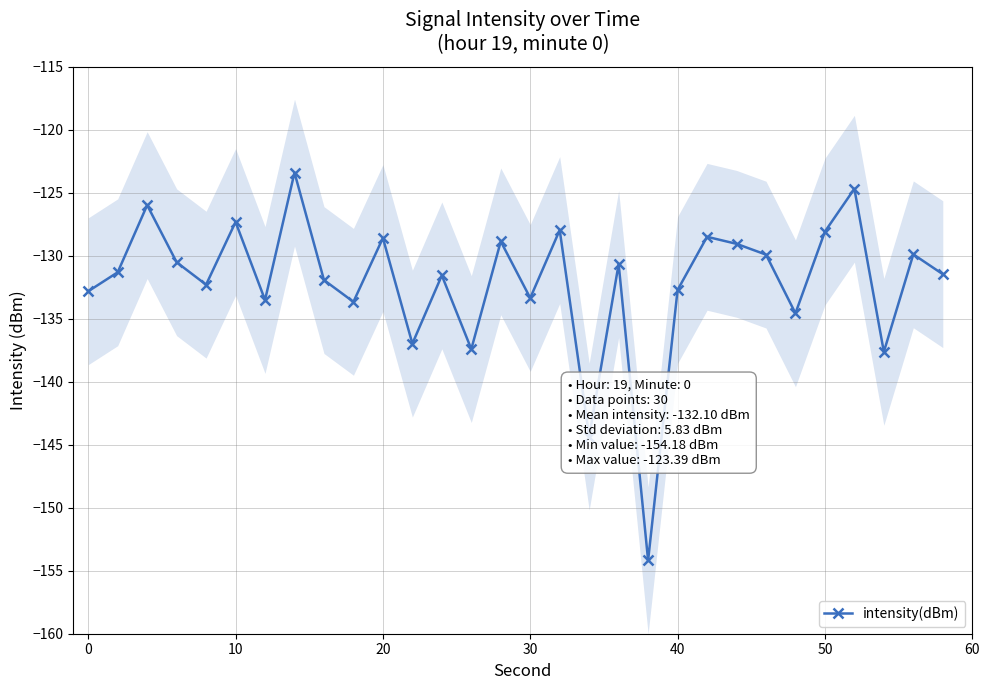

True or false: intensity(dBm) has more than 0 interior local peaks.

True